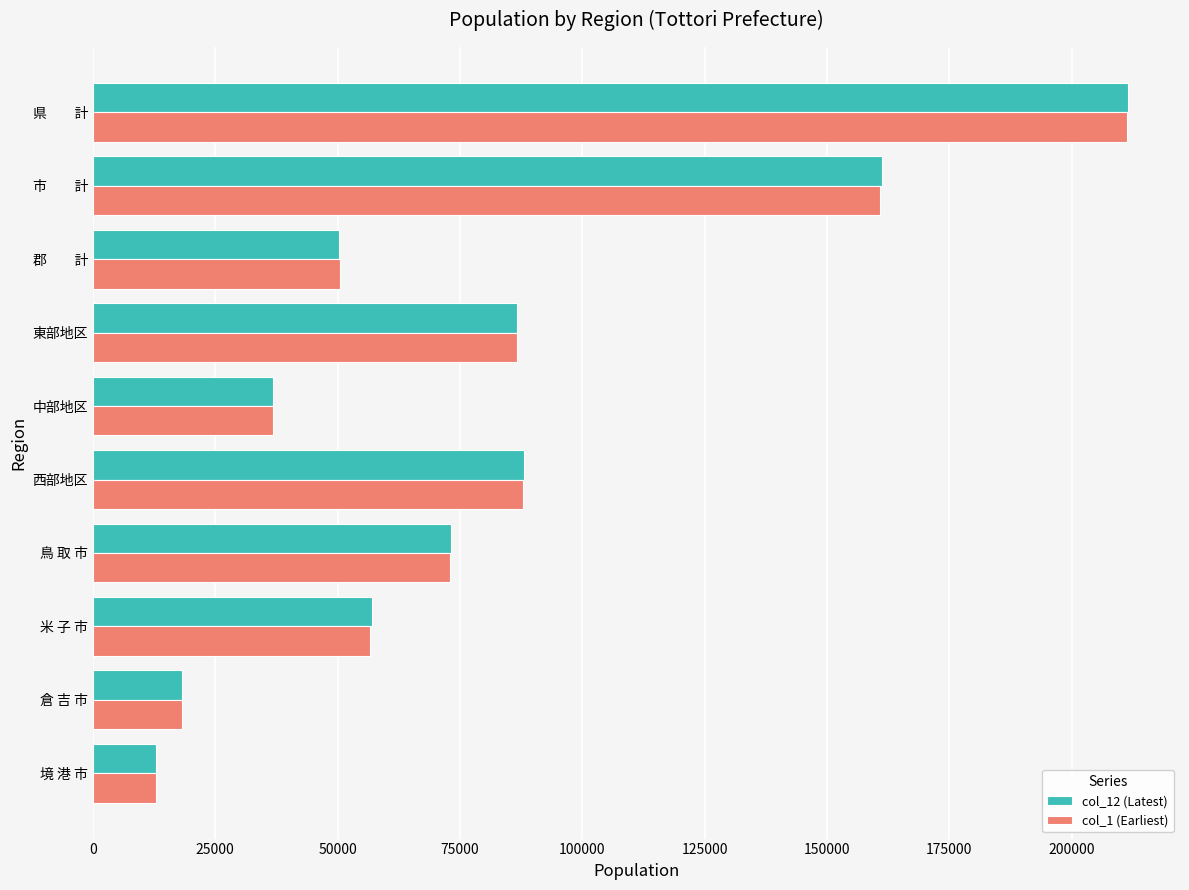

Which label corresponds to the largest value in the chart?

県　　計